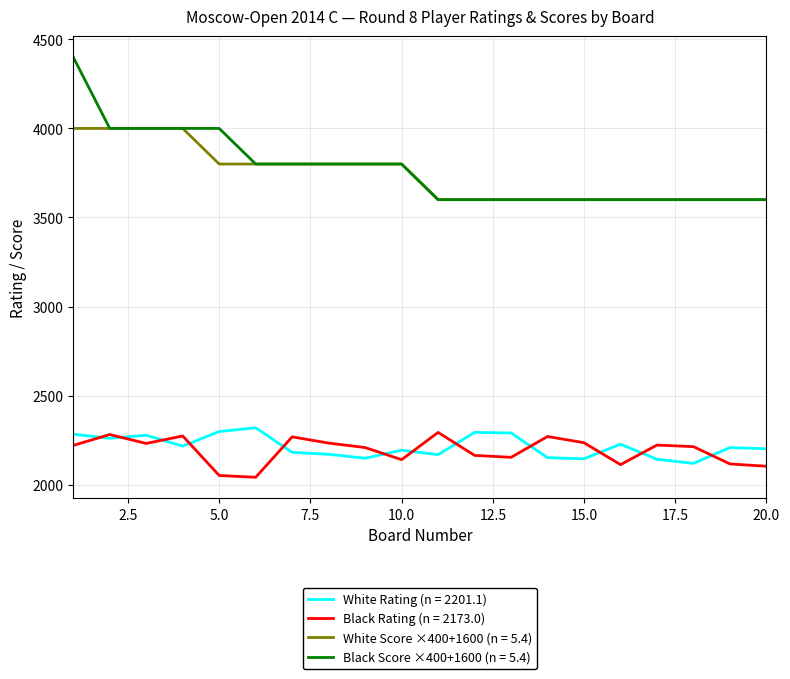

Which series has the widest spread of values?

Black Score ×400+1600 (n = 5.4)